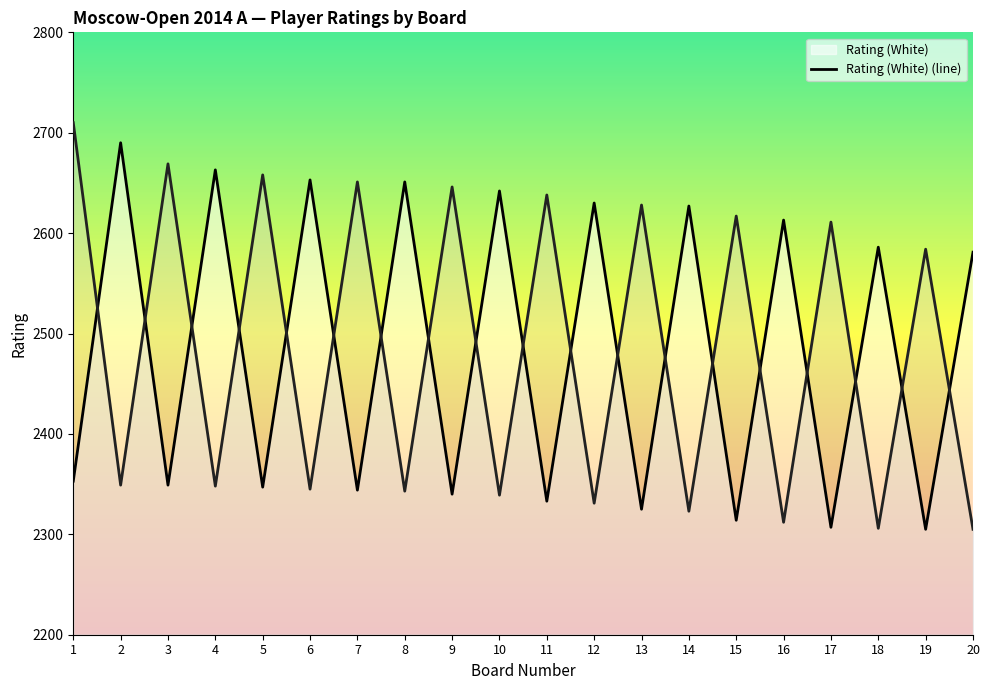

At which category does Rating (Black) (line) reach its first local valley?

2